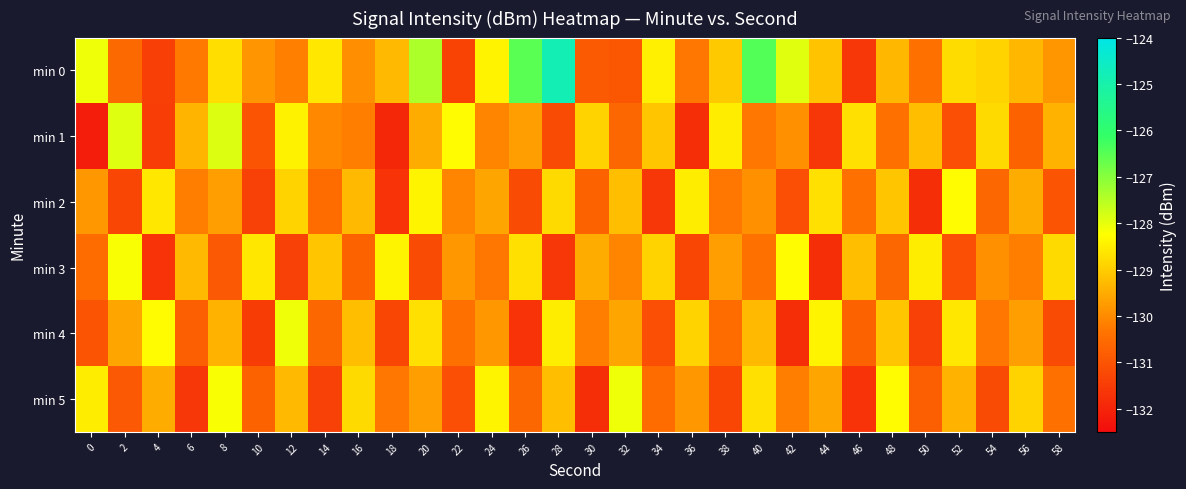

Between 12 and 38, which series saw the biggest shift?

min 4